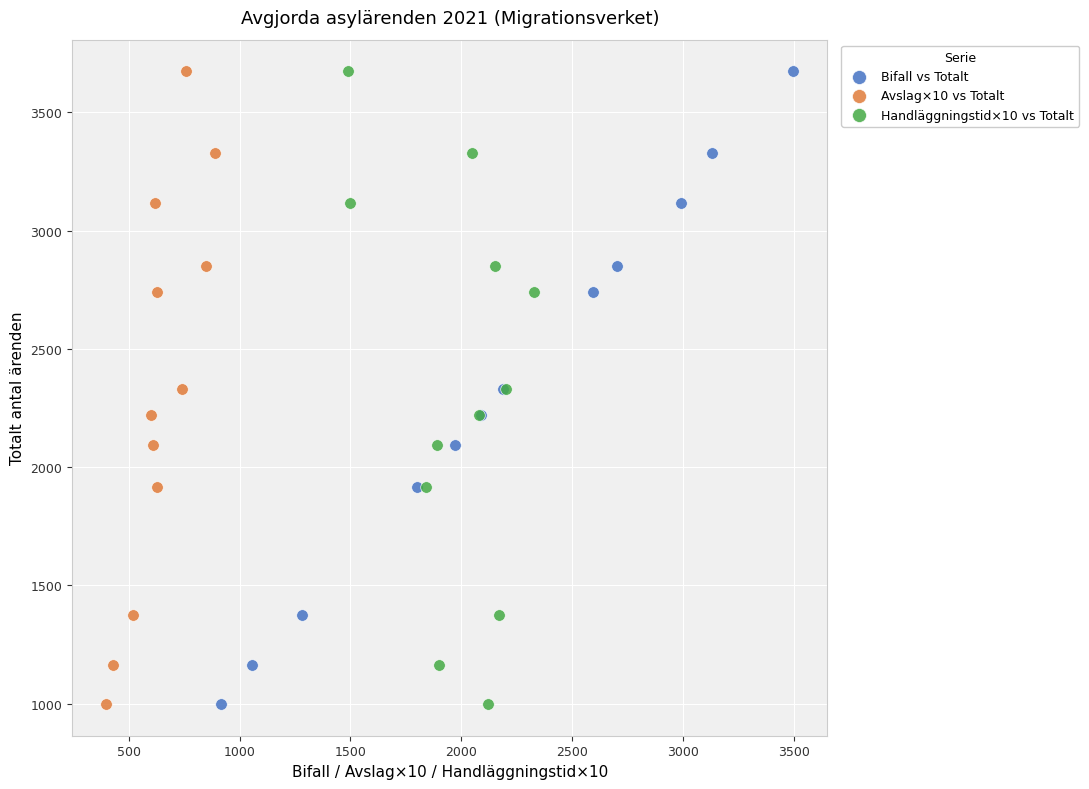

What are all the series names shown in the legend?

Bifall vs Totalt, Avslag×10 vs Totalt, Handläggningstid×10 vs Totalt